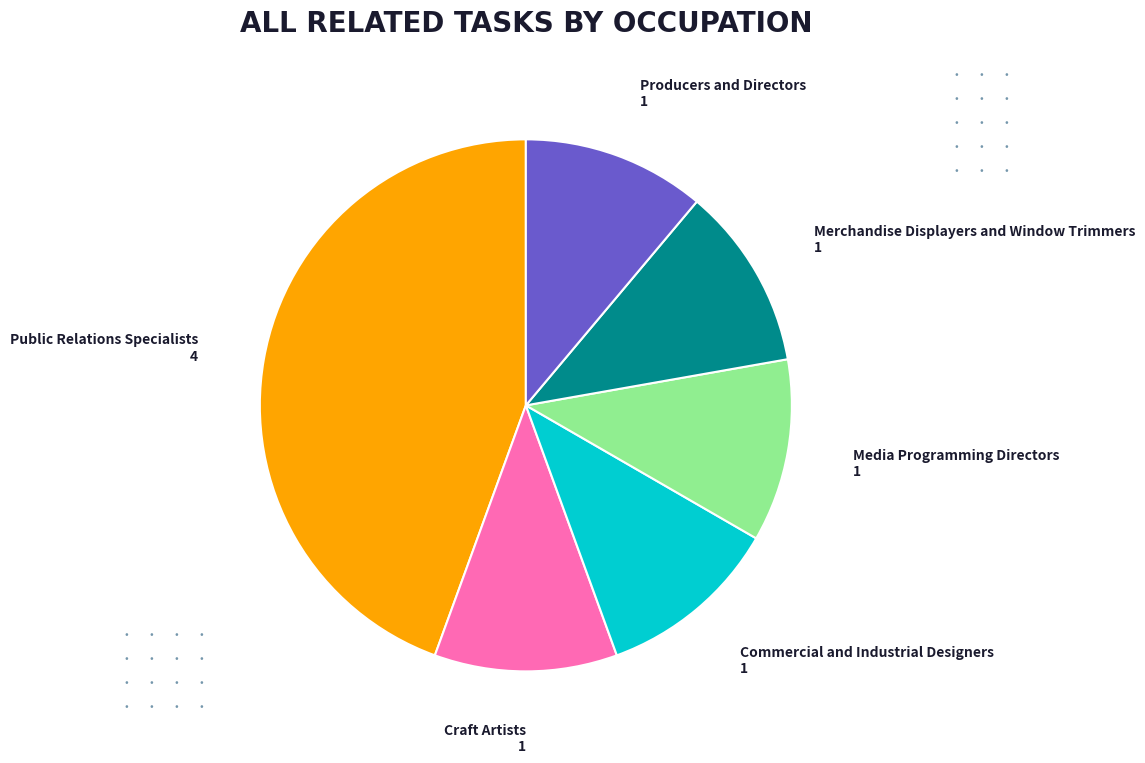

Does any single category account for the majority?

No